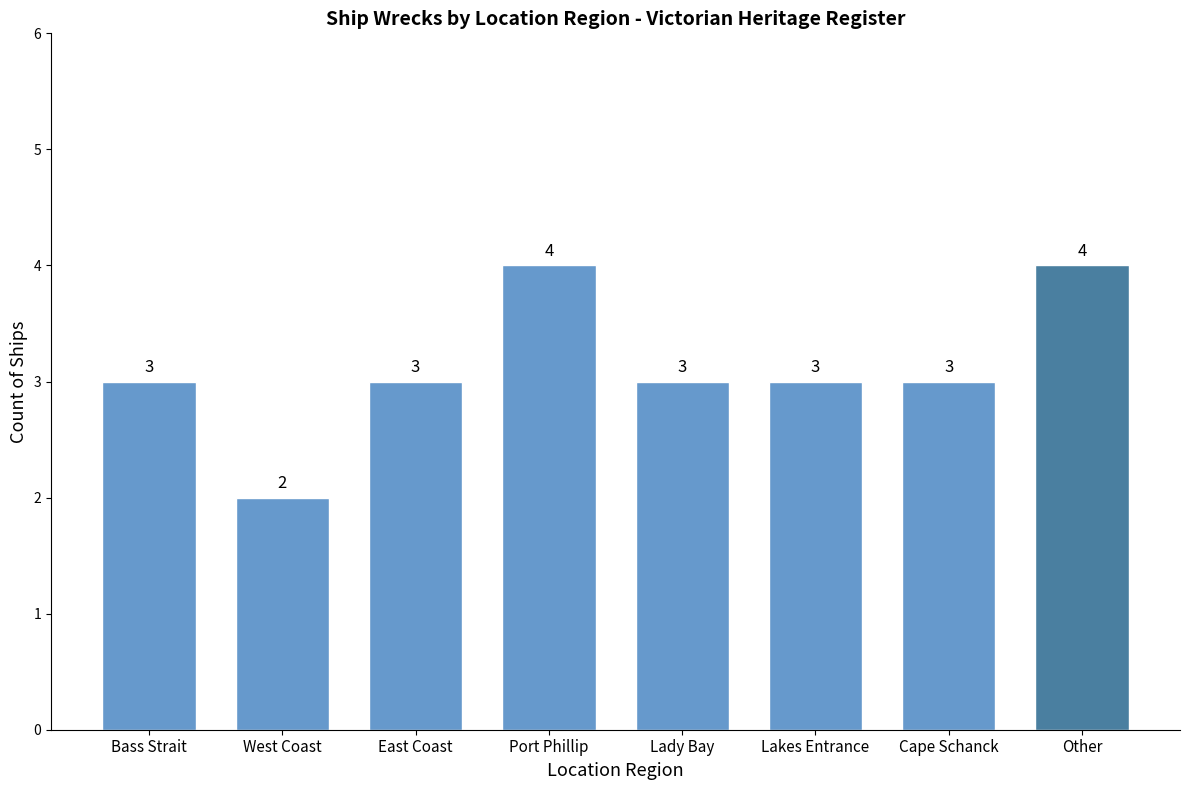

What is the difference between the values at Port Phillip and Lakes Entrance?

1